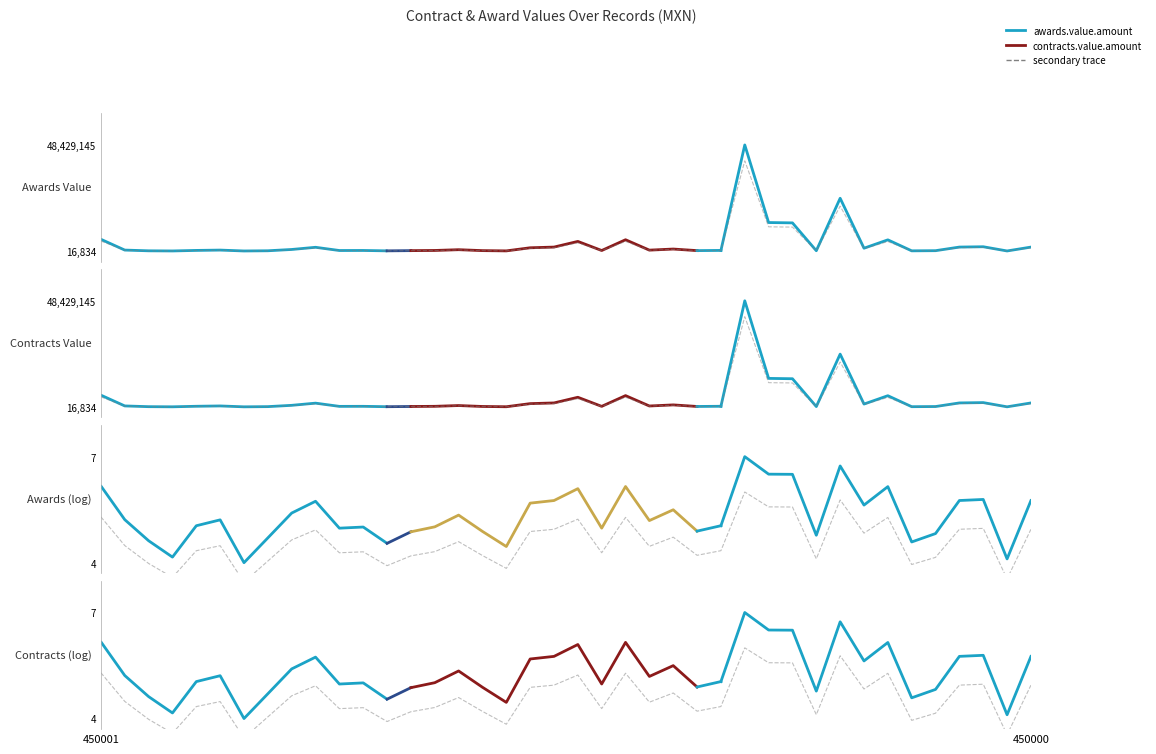

What is the sum of the values at 450000 and 7?

533956.8